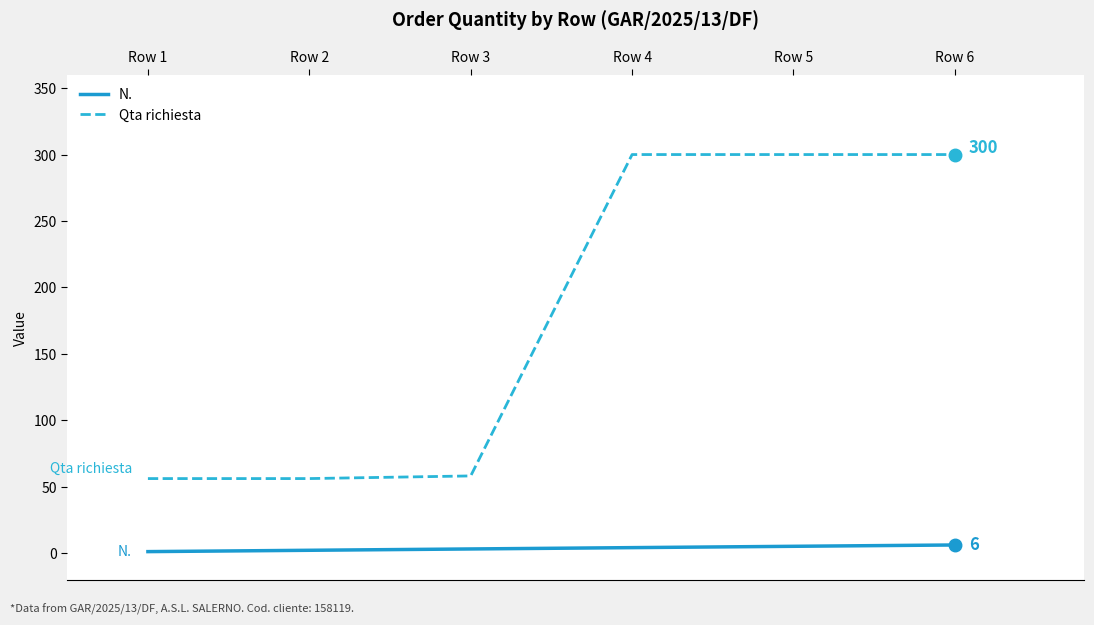

The value of Qta richiesta at Row 3 is 76. True or false?

False